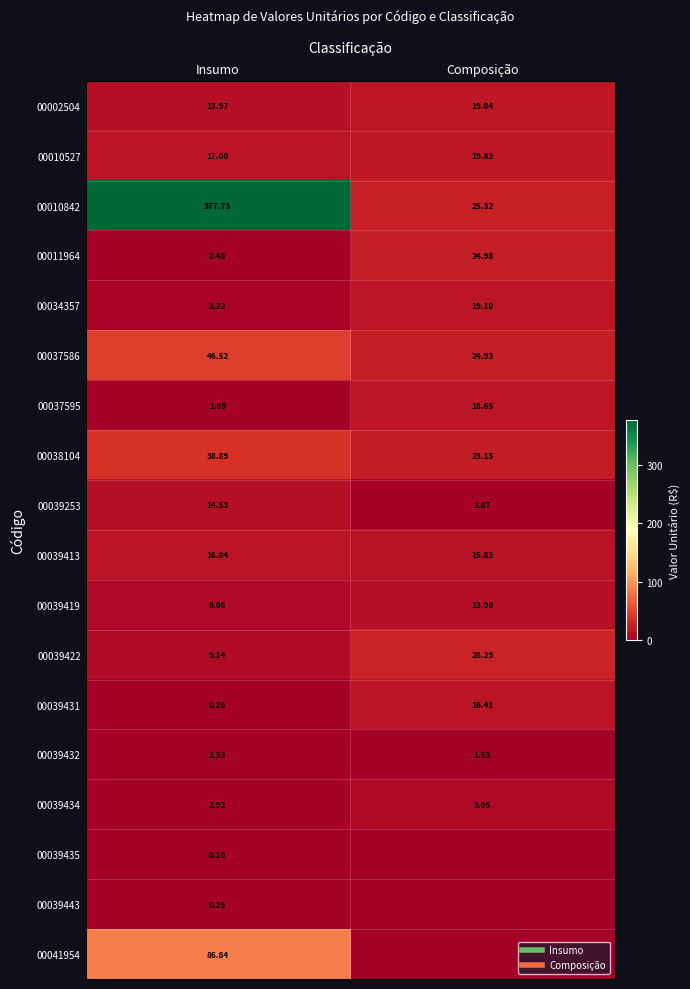

Is it true that 00011964 equals 39.6 at Composição?

False